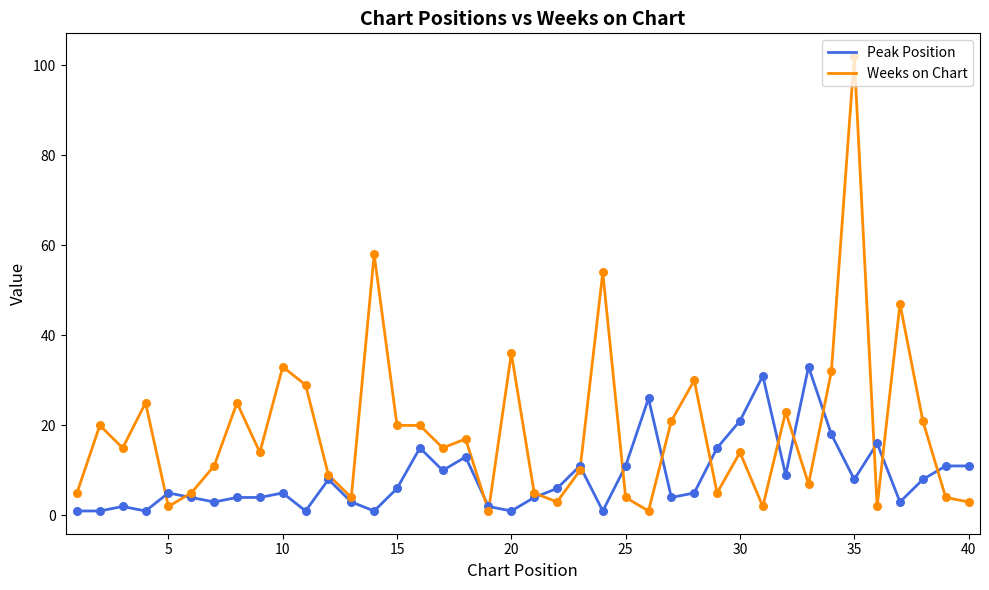

Which series has the largest total across all categories?

Weeks on Chart